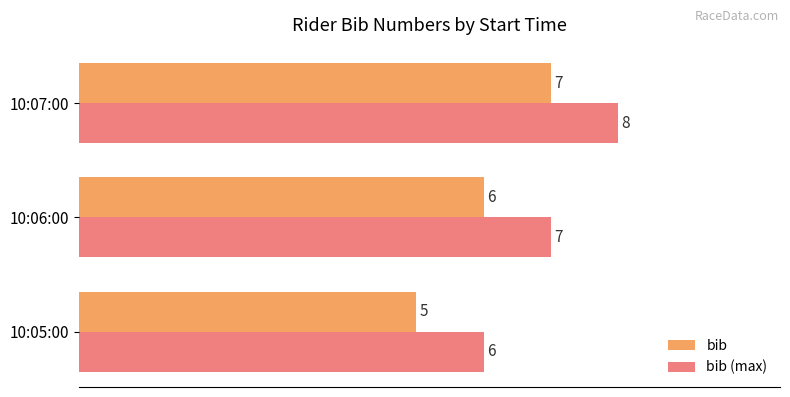

What is the approximate value of bib at 10:06:00?

6